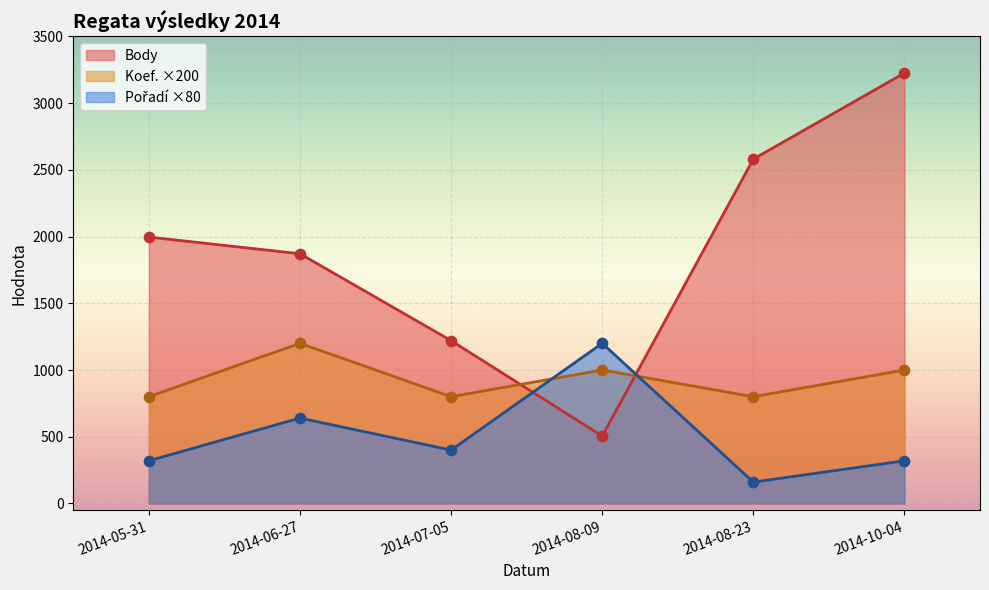

Which series has the widest spread of Y values?

Body